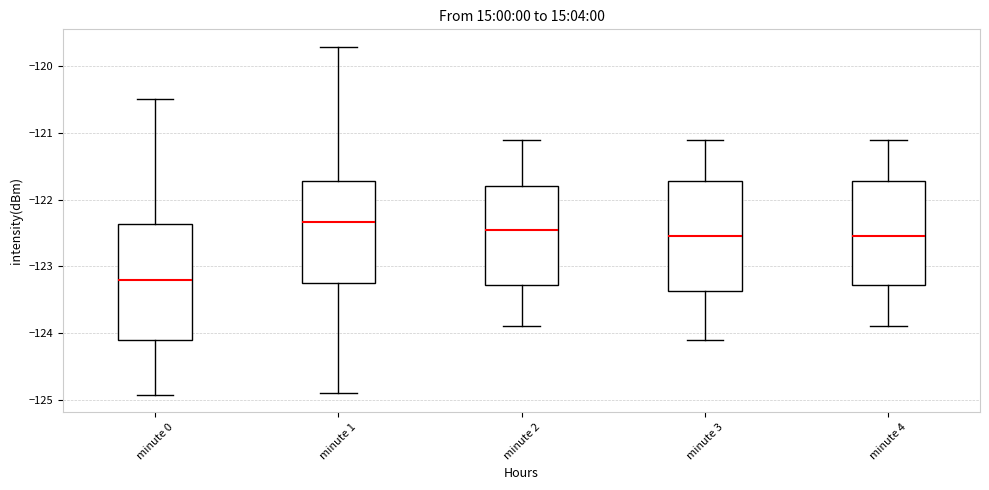

Where does the upper whisker of the box for minute 2 end on the y-axis? The values are not printed on the chart, so give them approximately, as read against the axis.

-121.1